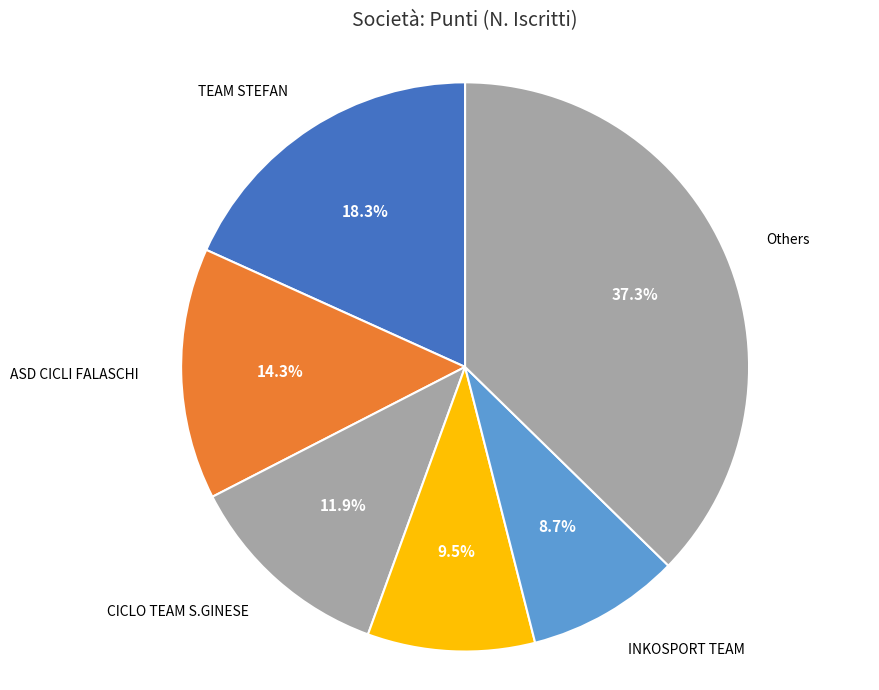

Count the number of slices in the pie.

6